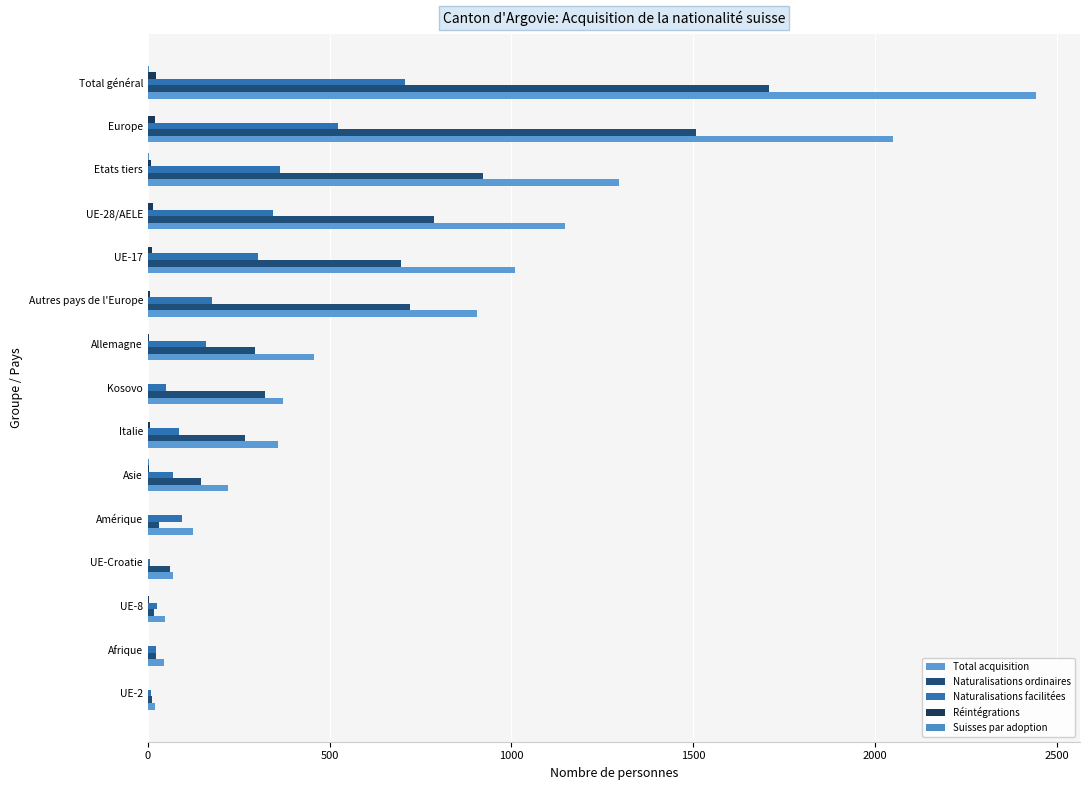

At which category is the sum across all series the highest?

Total général